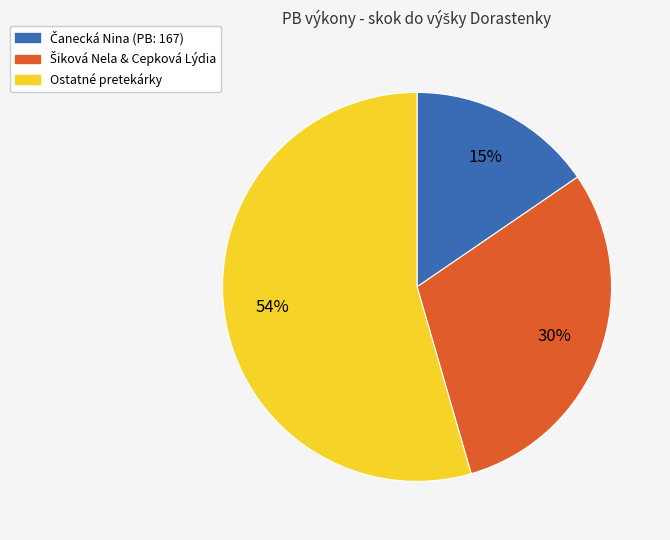

To the nearest percent, what is the average slice percentage?

33%